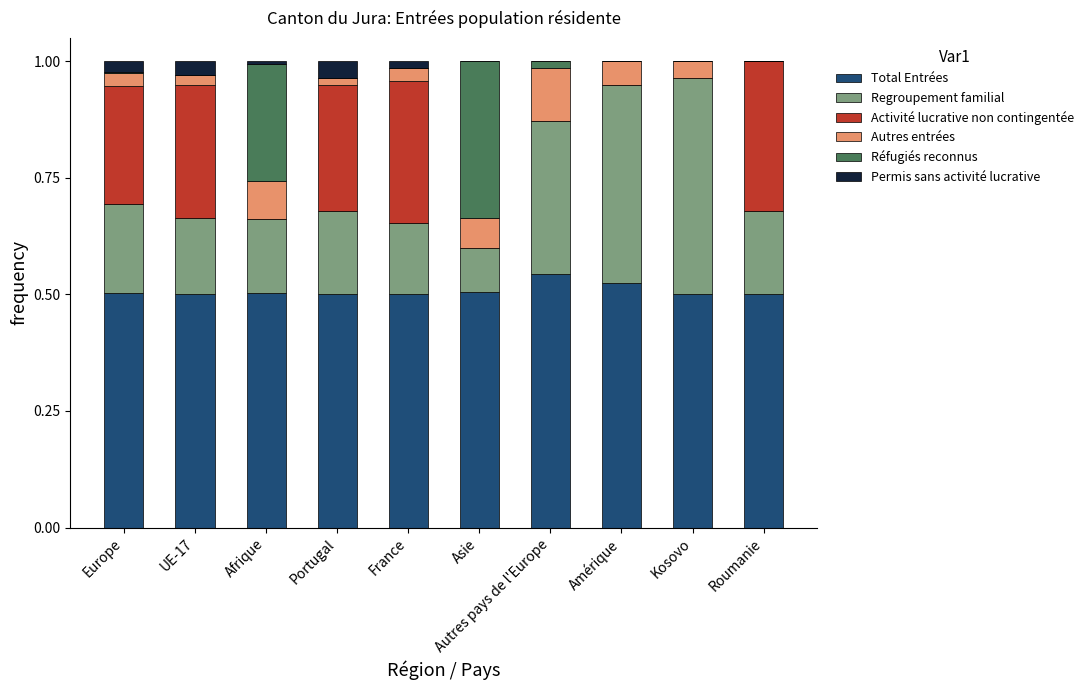

Does the chart contain stacked bars?

Yes